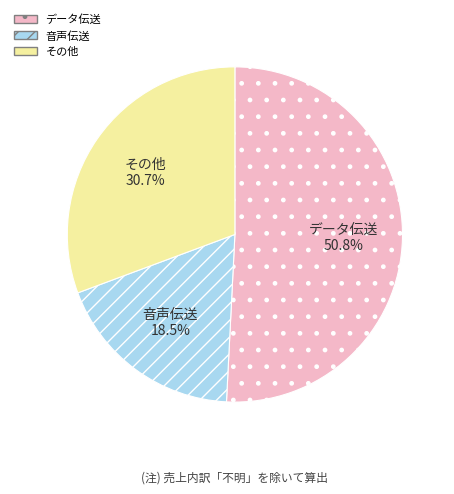

Is there a majority slice in this chart?

Yes